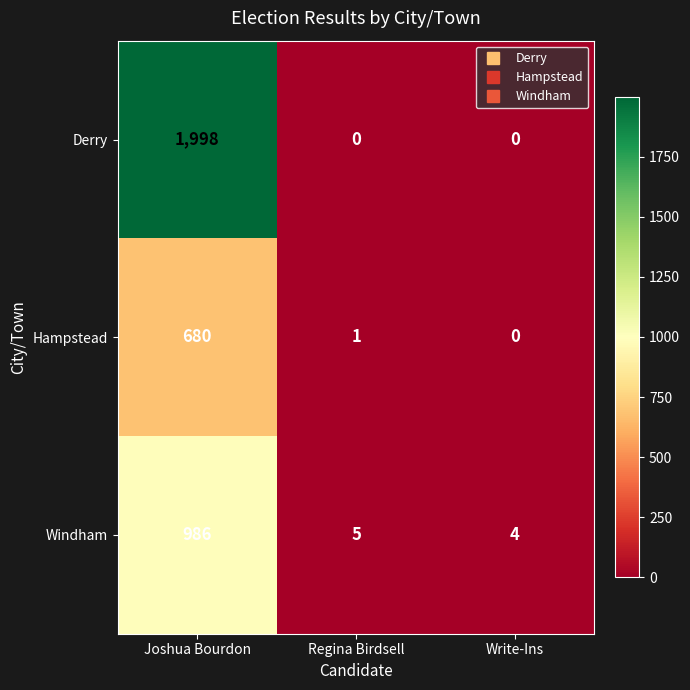

Rank the series at Joshua Bourdon from lowest to highest value.

Hampstead, Windham, Derry